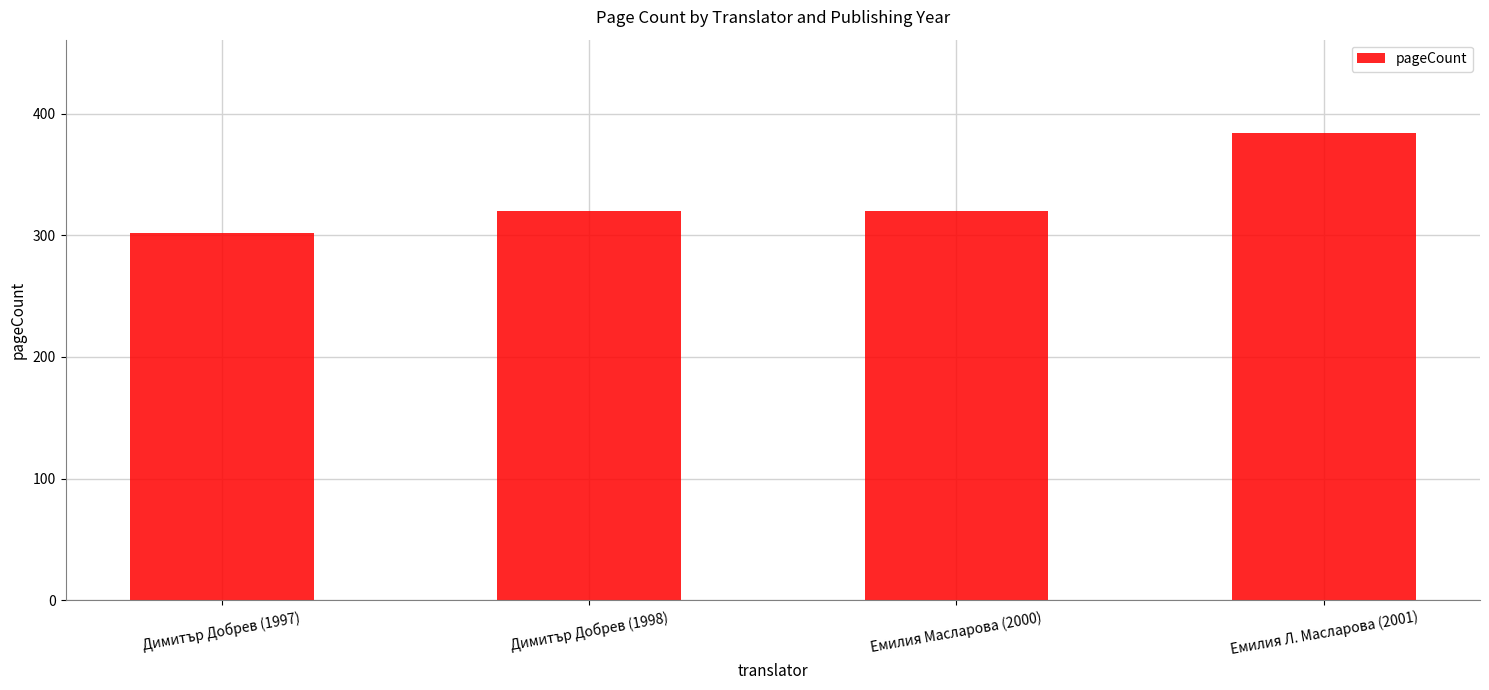

Does the chart contain any negative values?

No